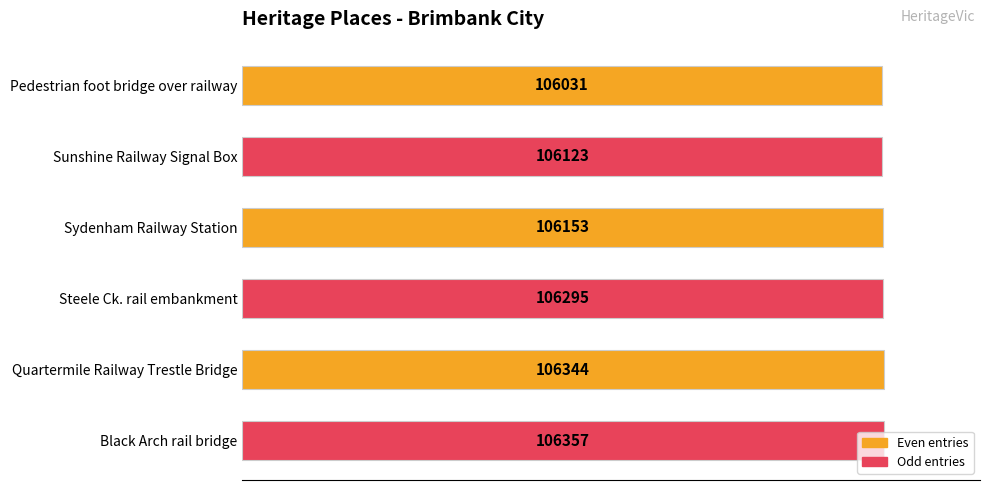

What position from the top is Quartermile Railway Trestle Bridge?

5